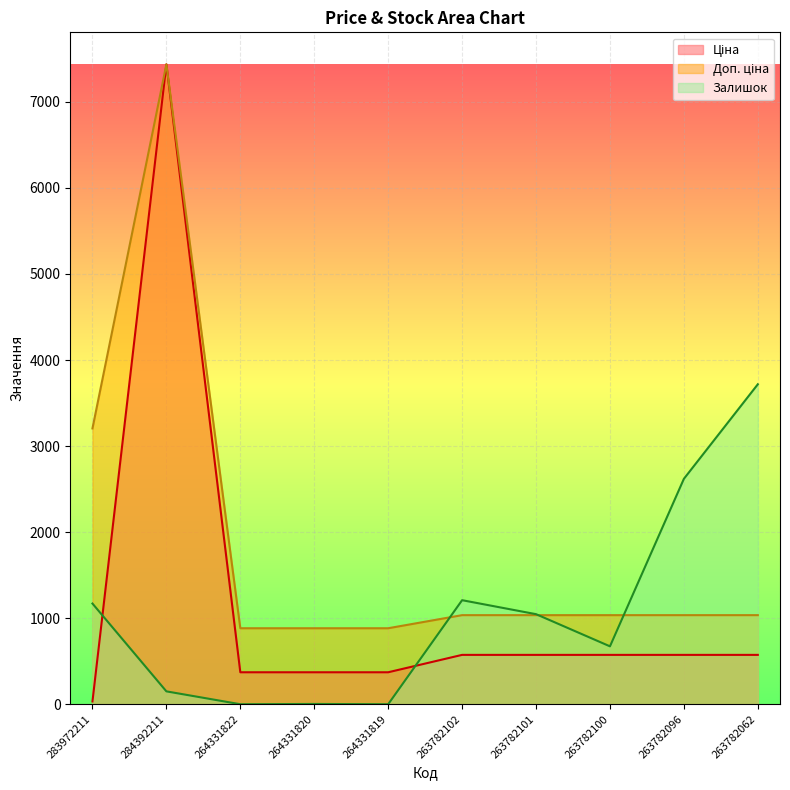

Rank the series by their maximum value, from lowest to highest.

Залишок, Ціна, Доп. ціна